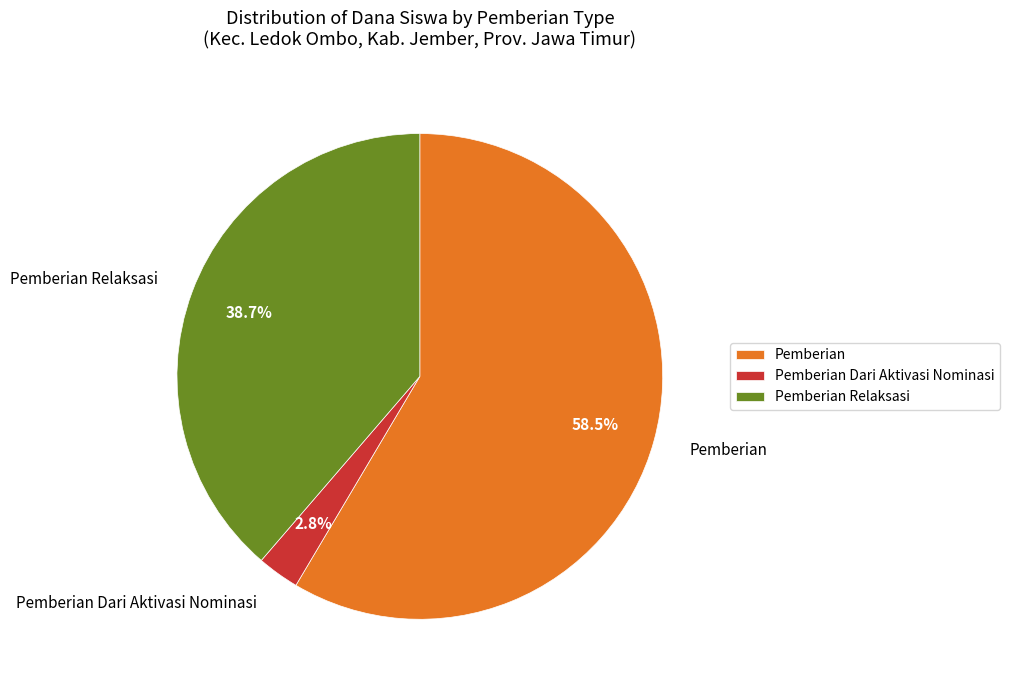

To the nearest percent, what is the difference between the largest and smallest slice percentages?

56%